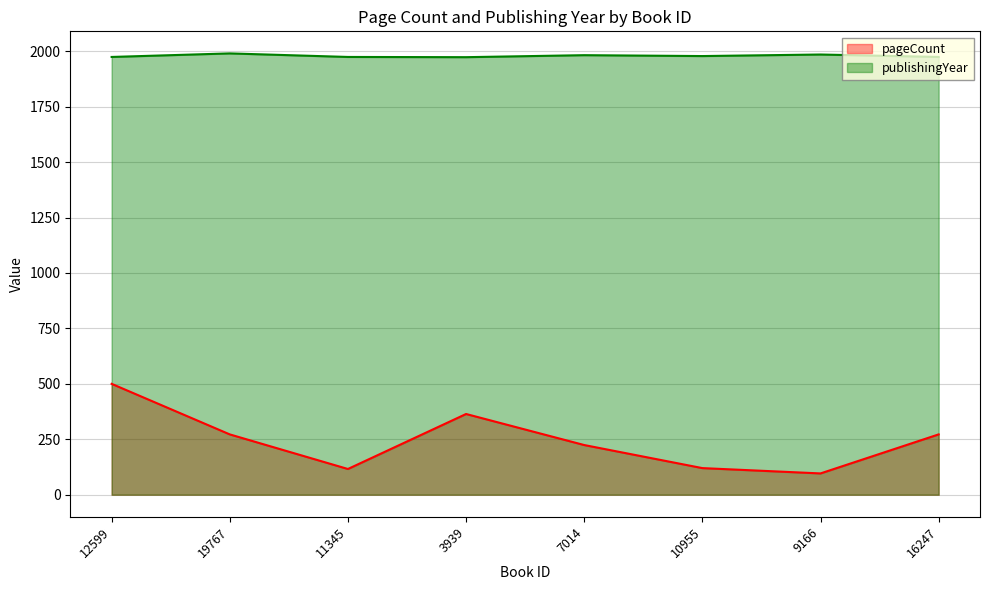

Where is publishingYear nearest to the value 1981?

7014